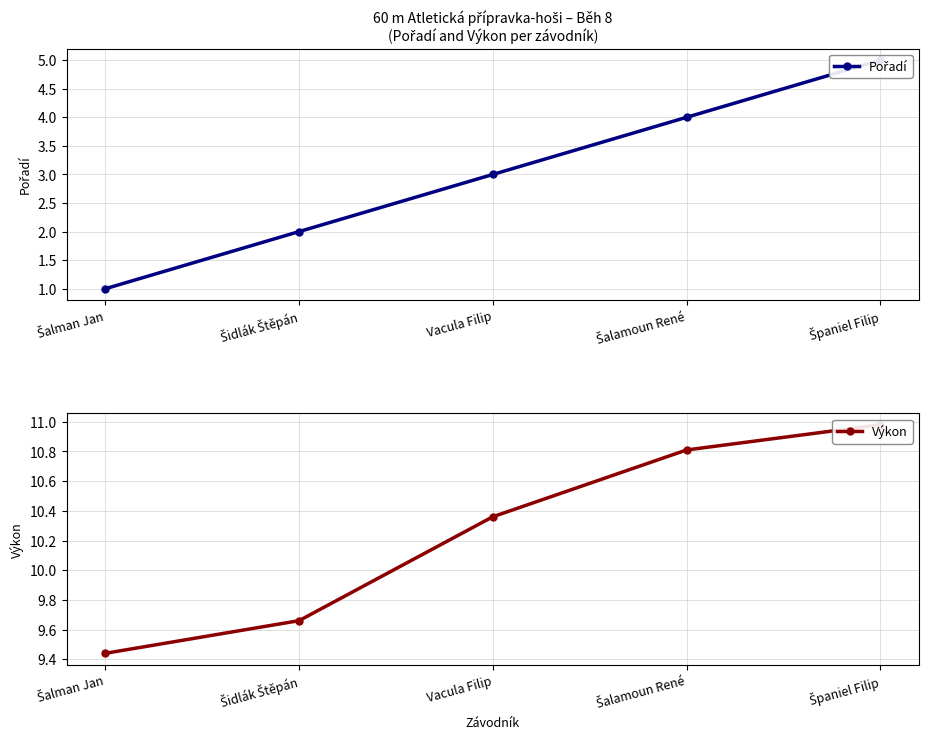

What is the spread (max minus min) of values at Šidlák Štěpán?

7.7